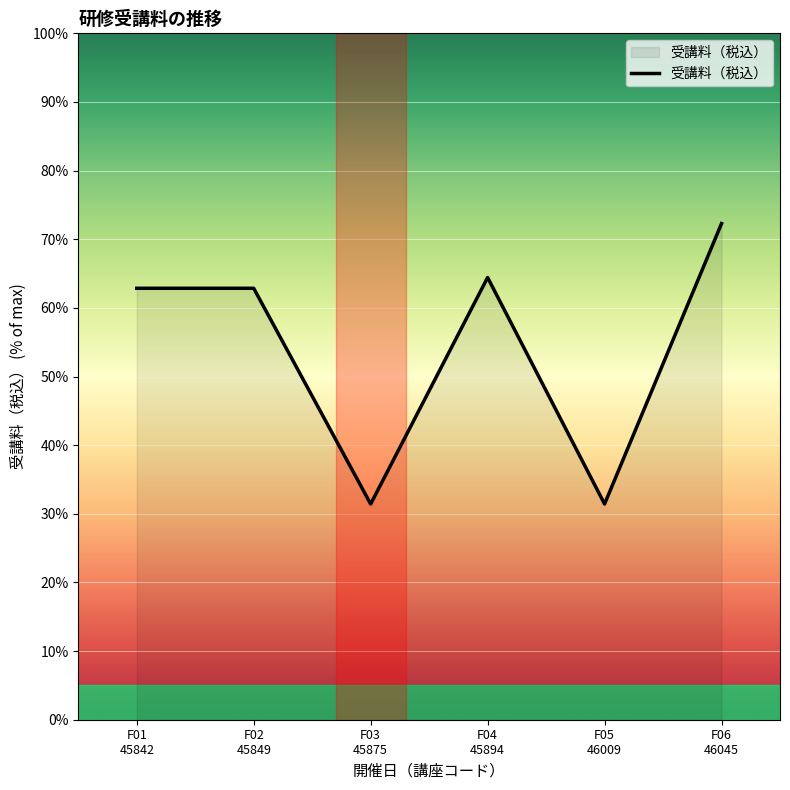

What is the sum of the values at F03
45875 and F02
45849?

94.3